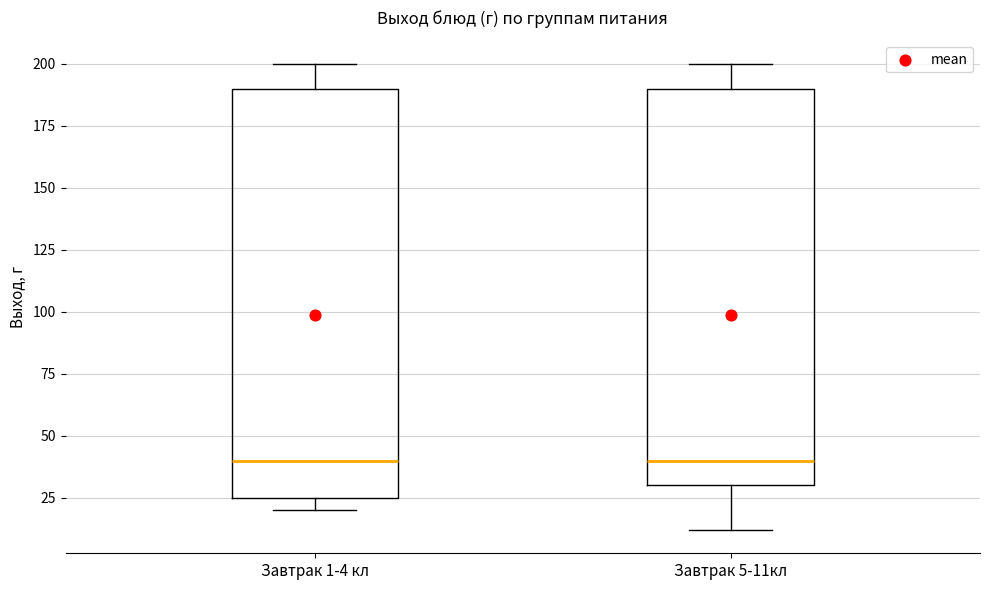

Reading left to right, read every box against the y-axis: the position of its median line, the range the box covers, and the ends of its whiskers. The values are not printed on the chart, so give them approximately, as read against the axis.

Завтрак 1-4 кл: median 40, box 25 to 190, whiskers 20 to 200
Завтрак 5-11кл: median 40, box 30 to 190, whiskers 10 to 200